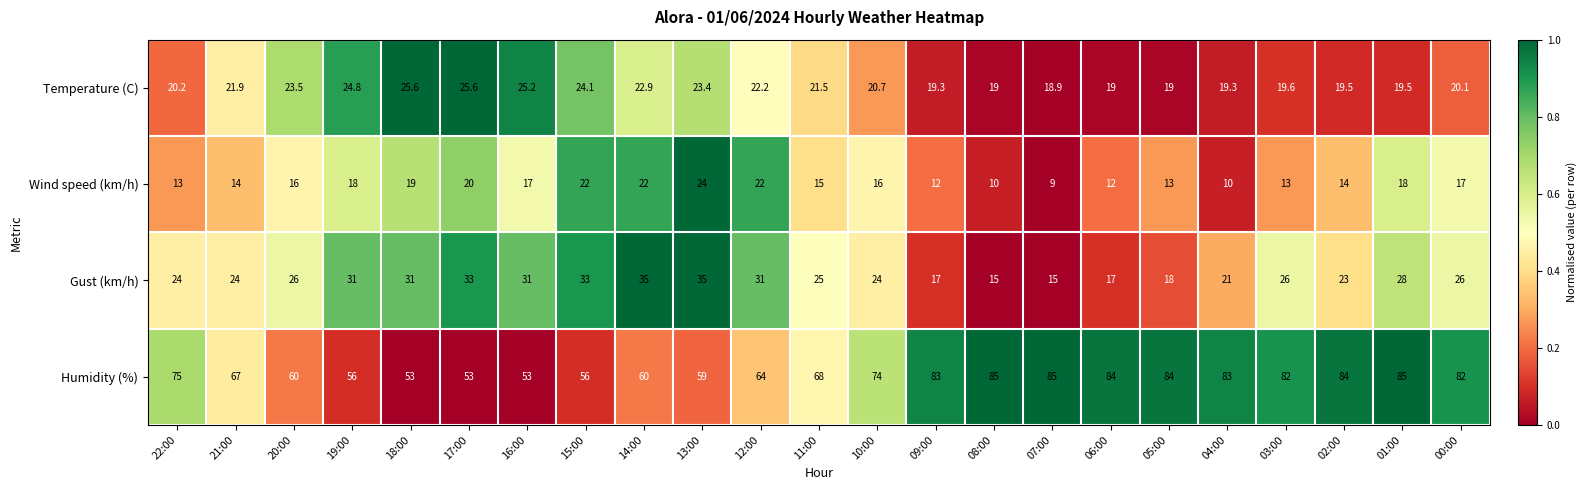

Rank the series by their maximum value, from lowest to highest.

Wind speed (km/h), Temperature (C), Gust (km/h), Humidity (%)